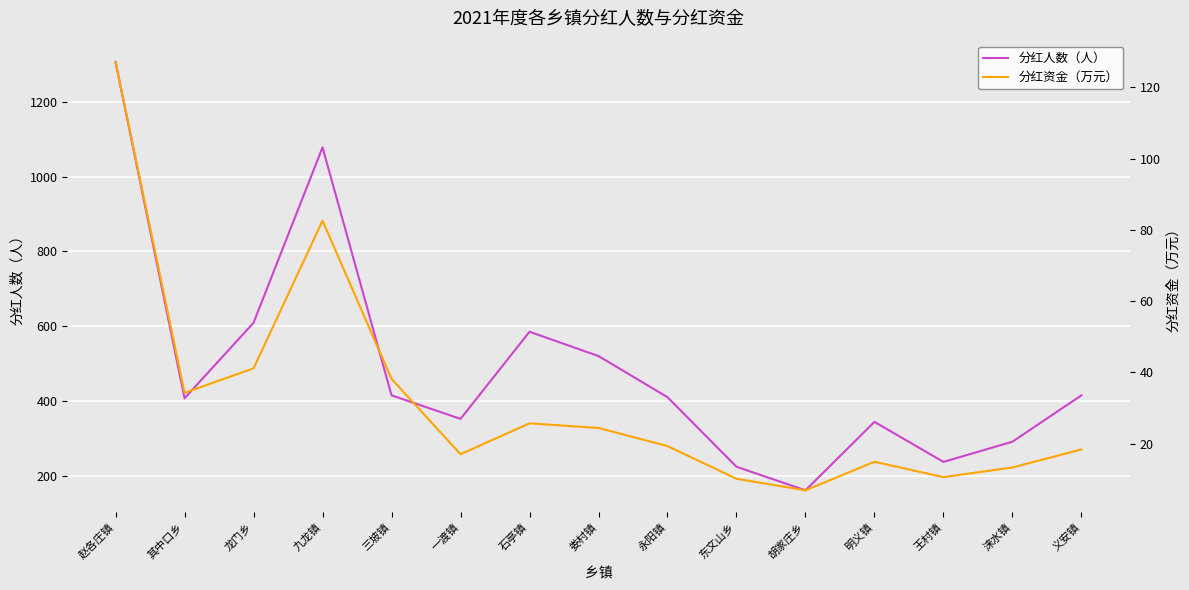

What is the difference between the highest and lowest values at 王村镇?

226.4